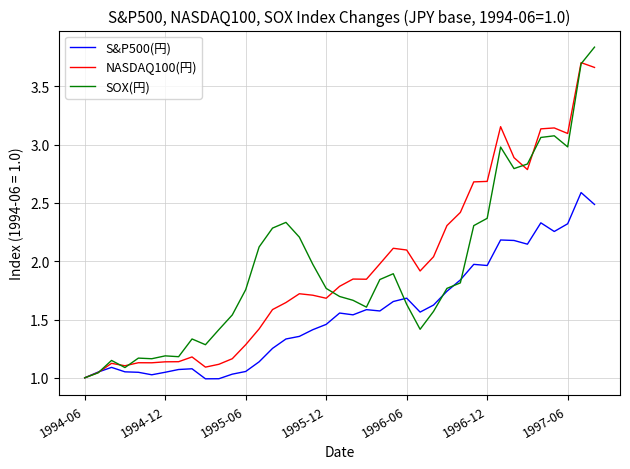

Rank the series by their maximum value, from highest to lowest.

SOX(円), NASDAQ100(円), S&P500(円)